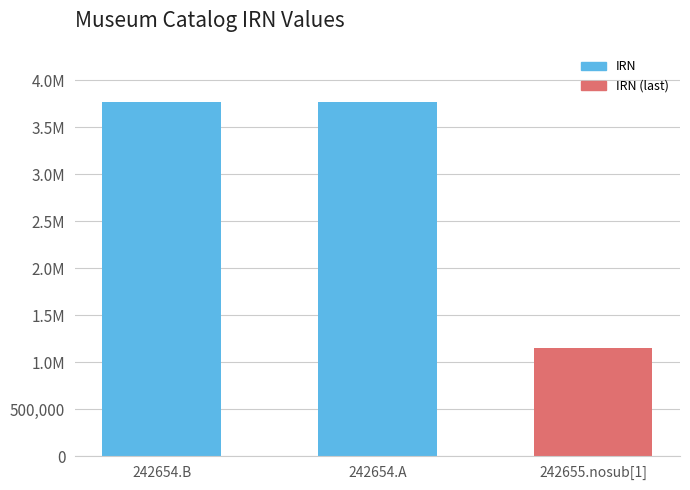

The chart shows a value of 1959804 at 242655.nosub[1]. True or false?

False